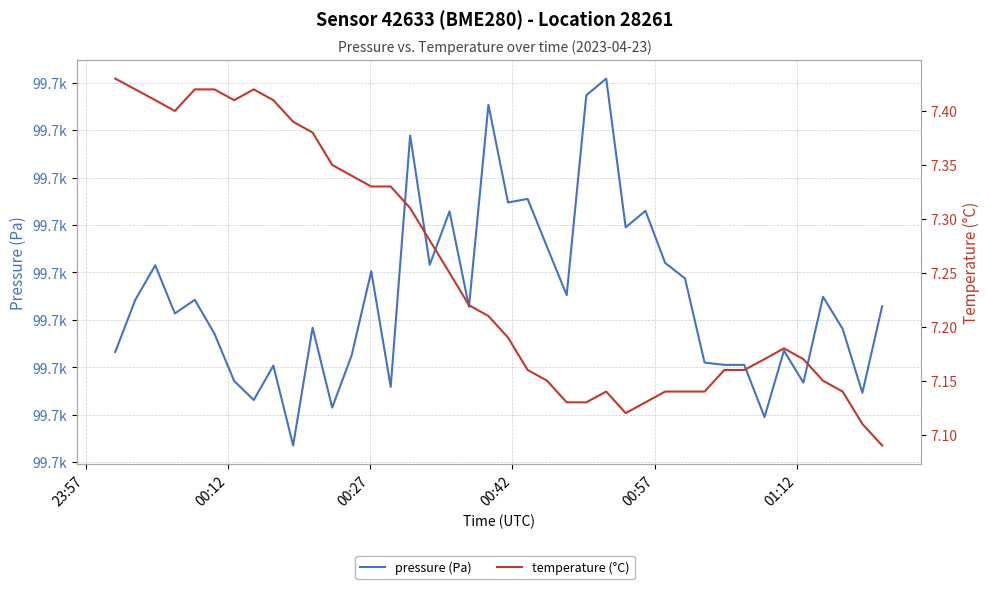

Is this an area chart (filled region under the line)?

No